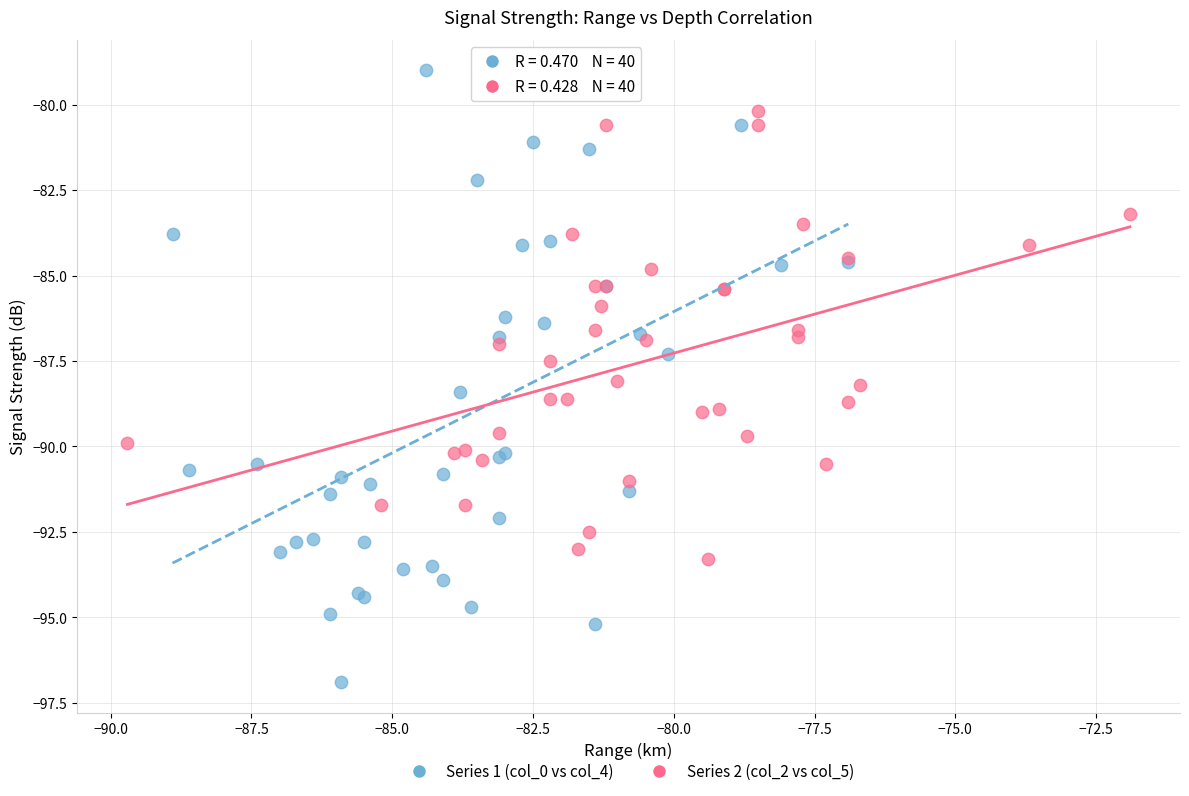

Which series reaches the maximum Y coordinate?

Series 1 (col_0 vs col_4)